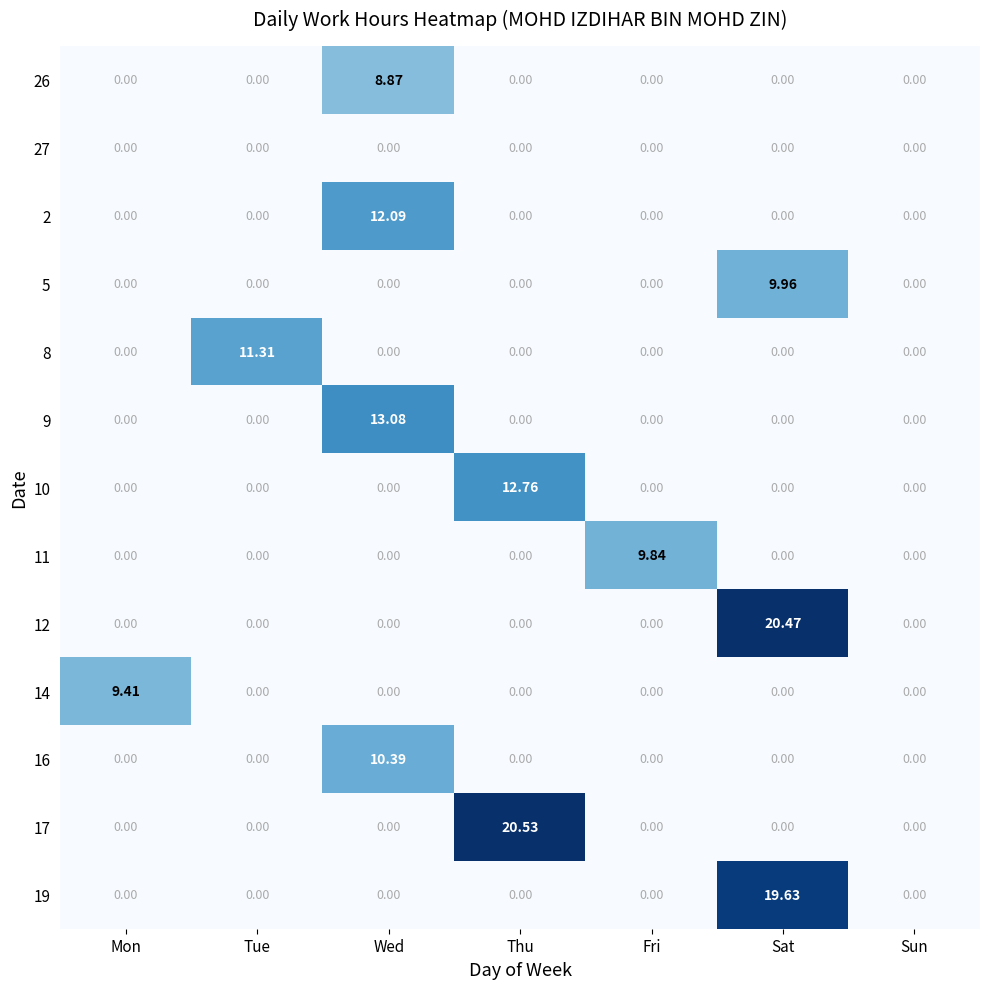

Which category has the highest value across all series?

Thu